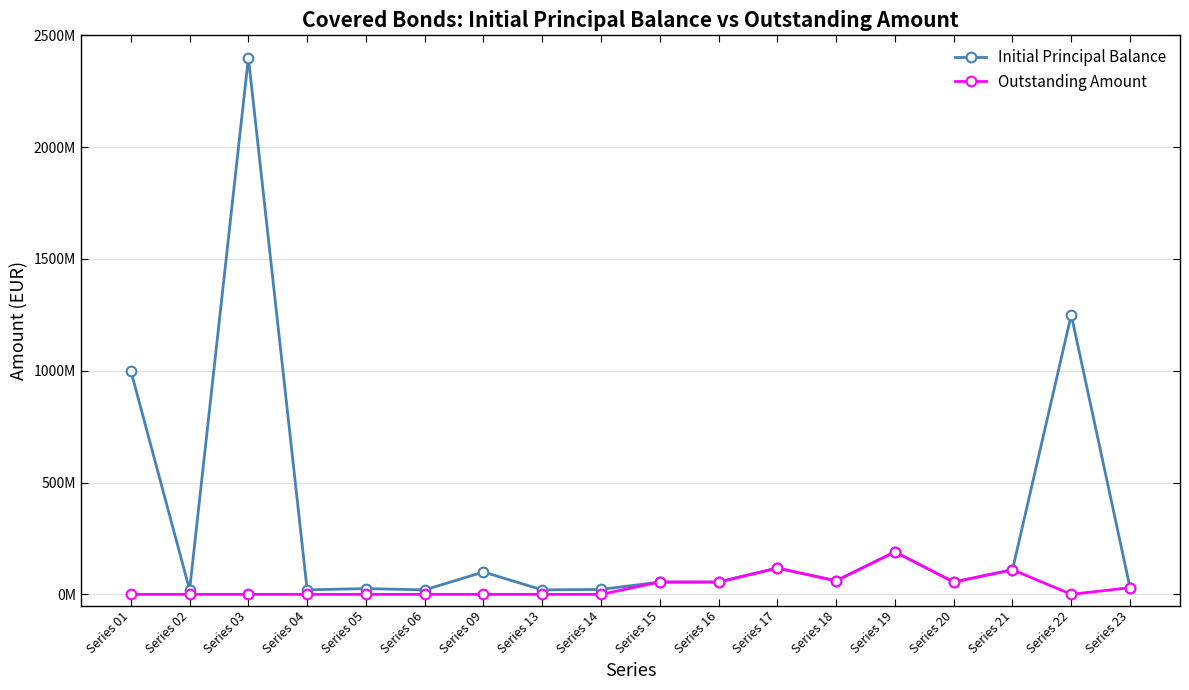

True or false: Initial Principal Balance and Outstanding Amount intersect in this chart.

False